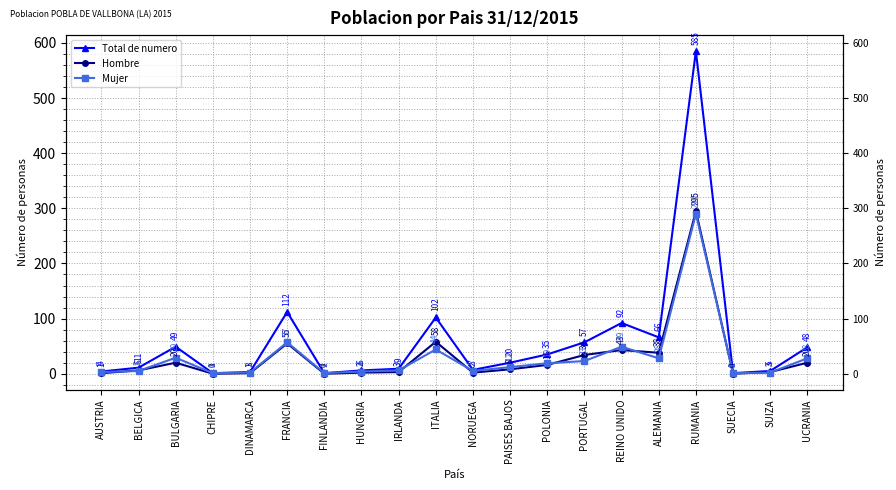

True or false: Mujer and Hombre intersect in this chart.

True